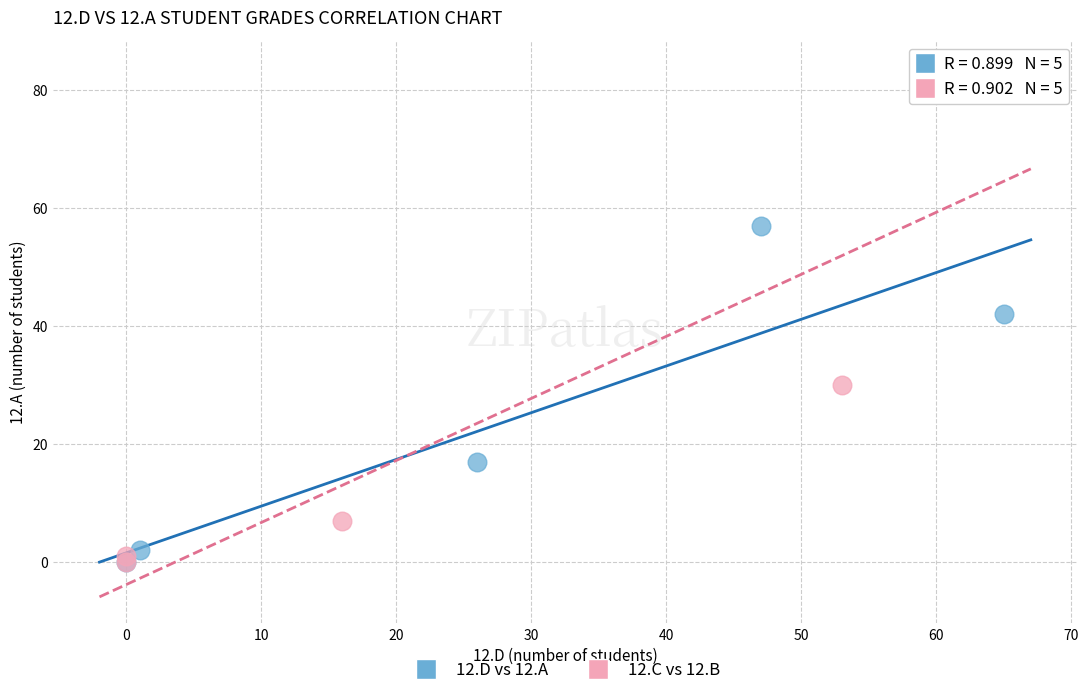

Which series has the largest Y range (max minus min)?

12.C vs 12.B